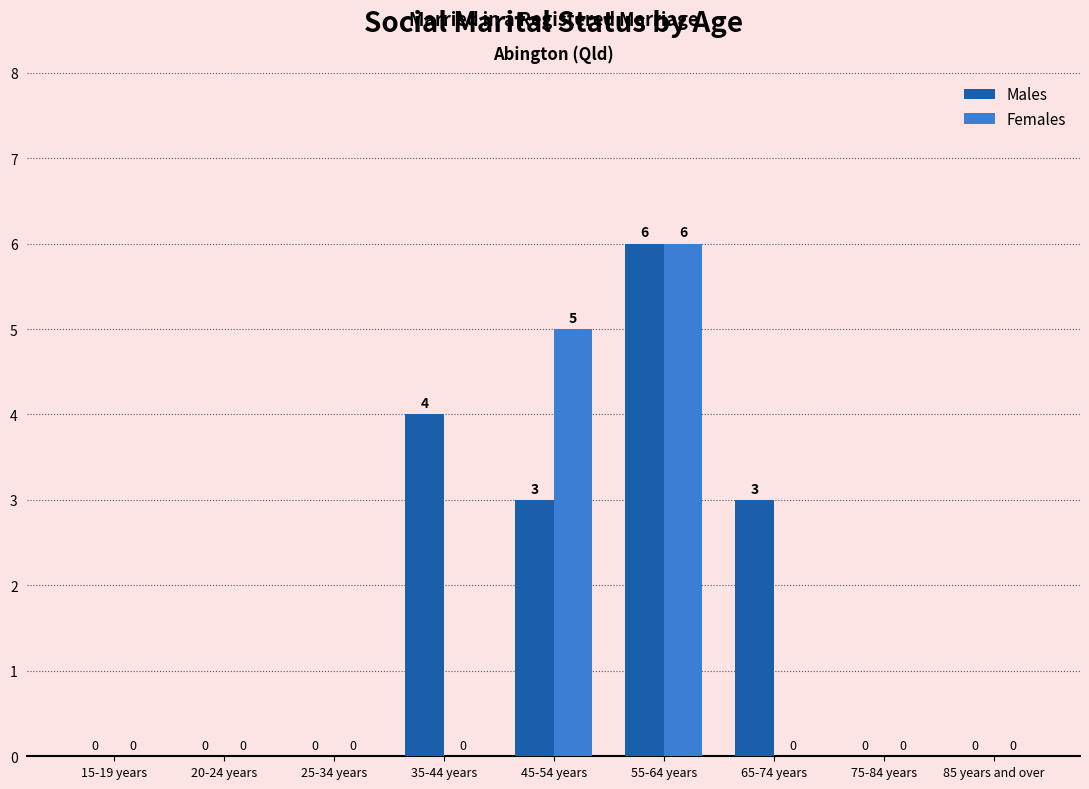

Is the value of Males at 75-84 years greater than the value of Females at 45-54 years?

No